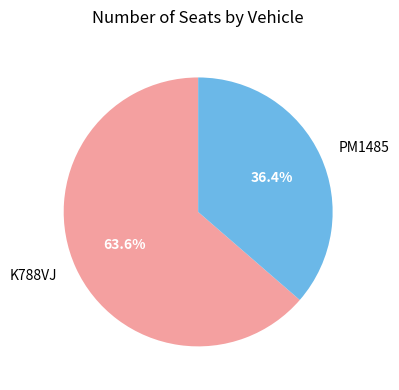

What percentage is the K788VJ slice, to the nearest percent?

64%